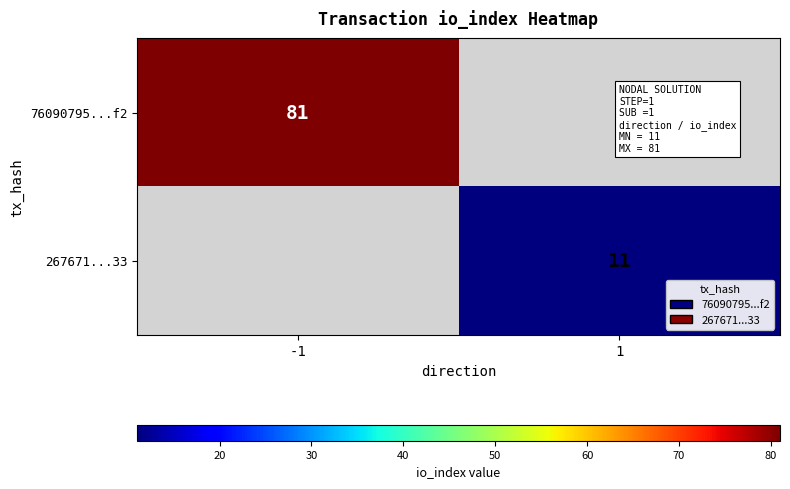

The value of 267671...33 at 1 is 18. True or false?

False